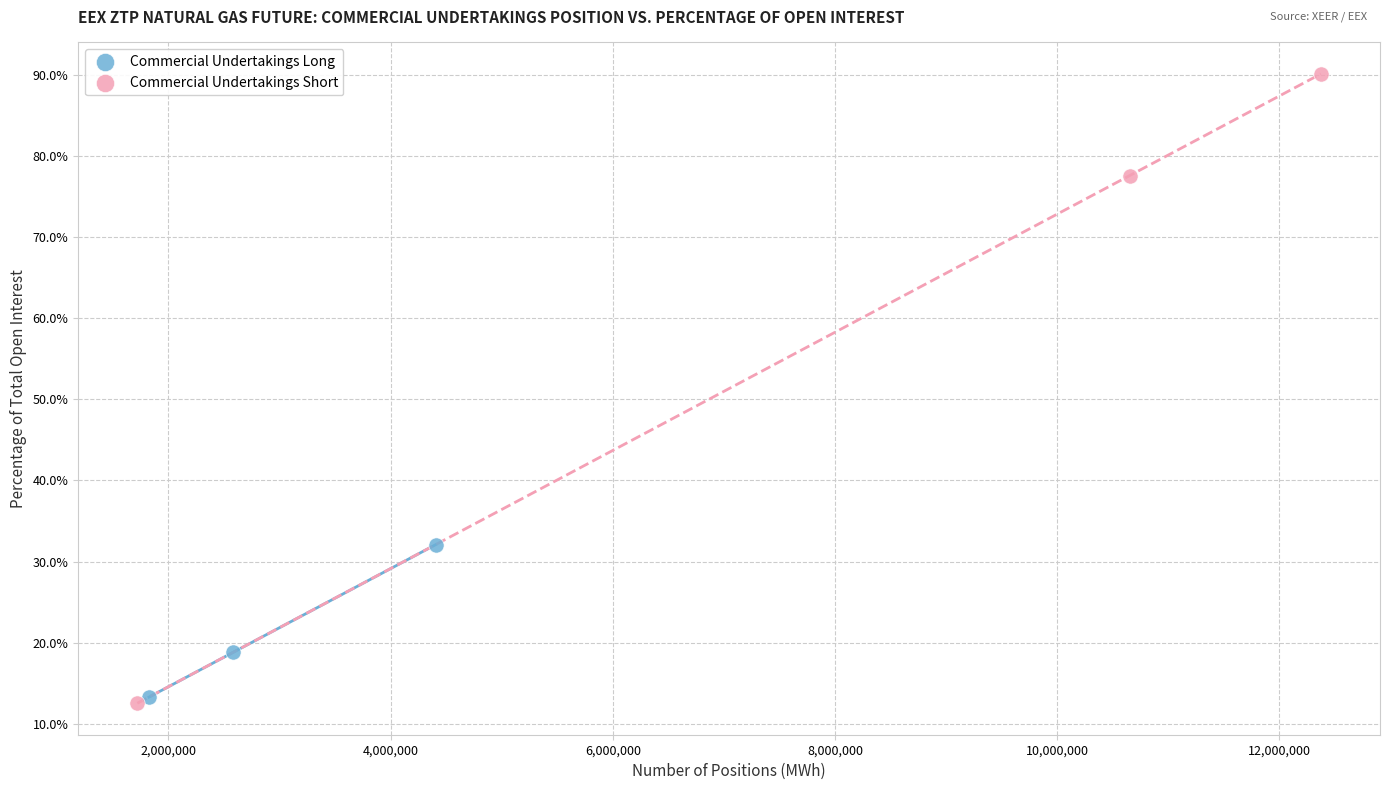

Which series has the largest Y range (max minus min)?

Commercial Undertakings Short